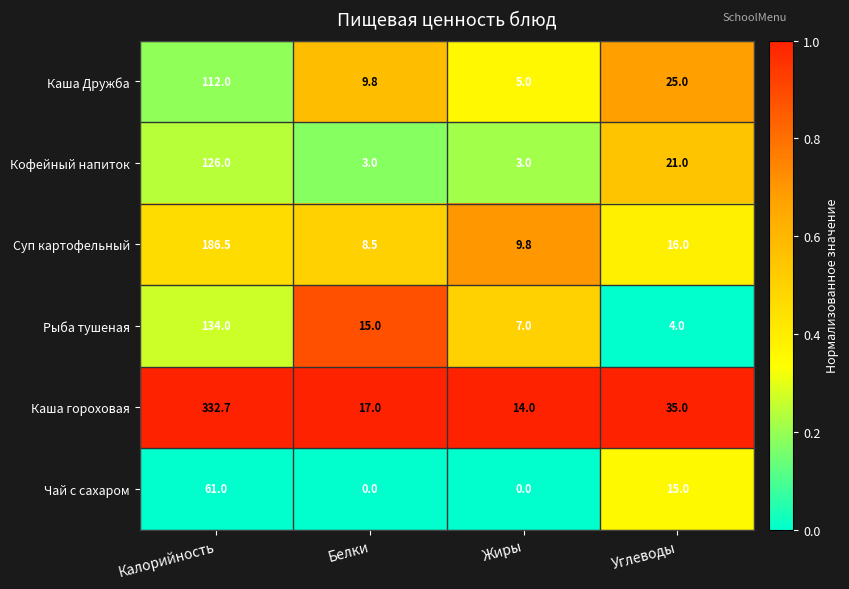

Which category has the highest value in the Чай с сахаром series?

Калорийность